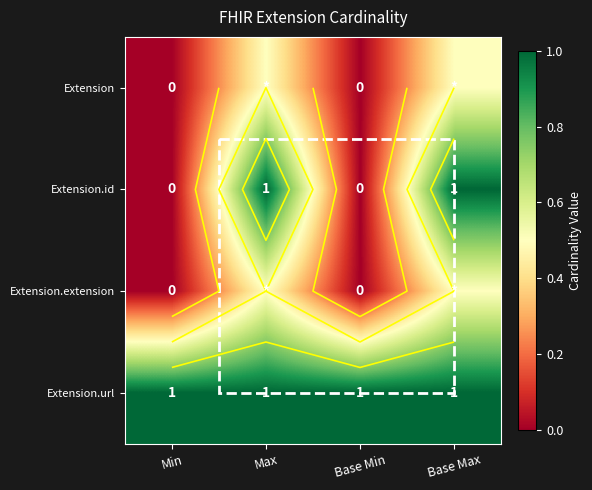

What is the spread (max minus min) of values at Base Max?

0.5